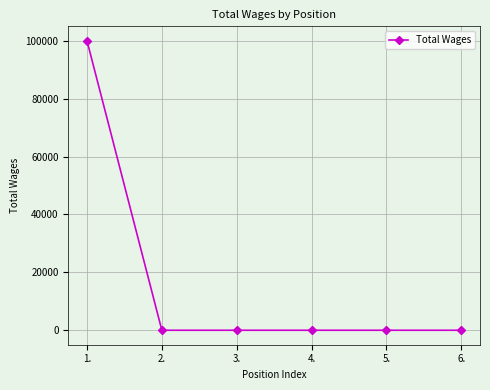

Count the number of values greater than 0.

1